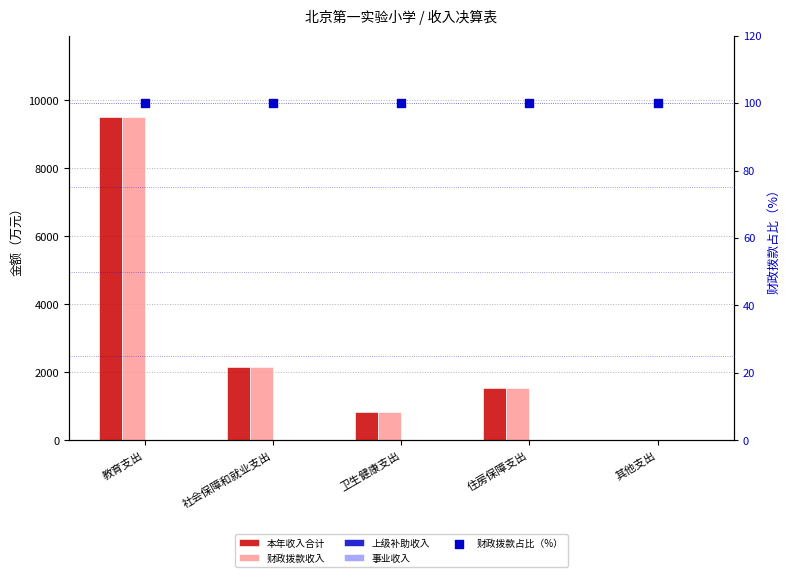

Which series reaches the minimum Y coordinate?

上级补助收入